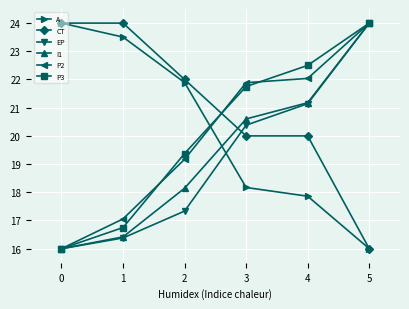

True or false: A has a value of 38.5 at 0.

False